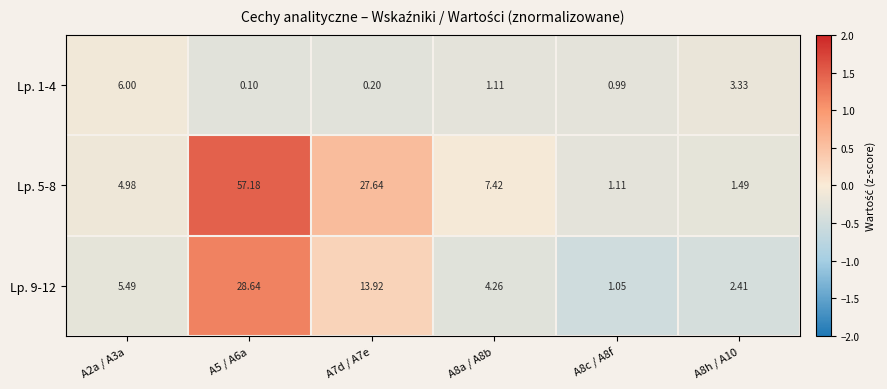

How many categories are shown in the chart?

6